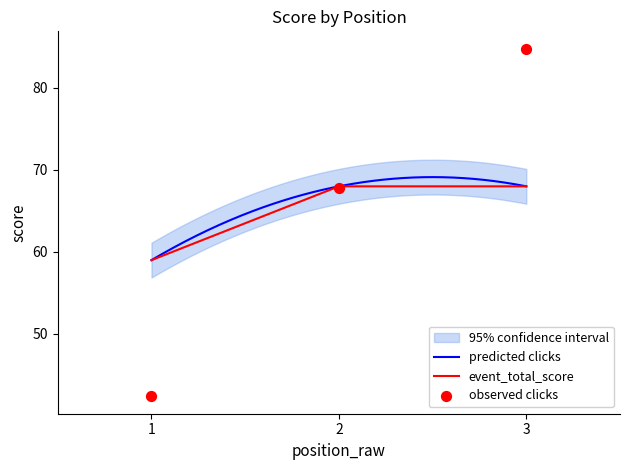

What is the highest value of the predicted clicks series?

69.1